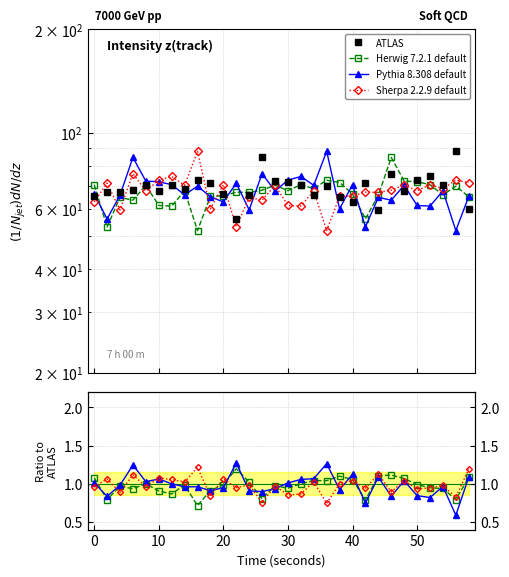

How many data points in ATLAS are less than 69?

15